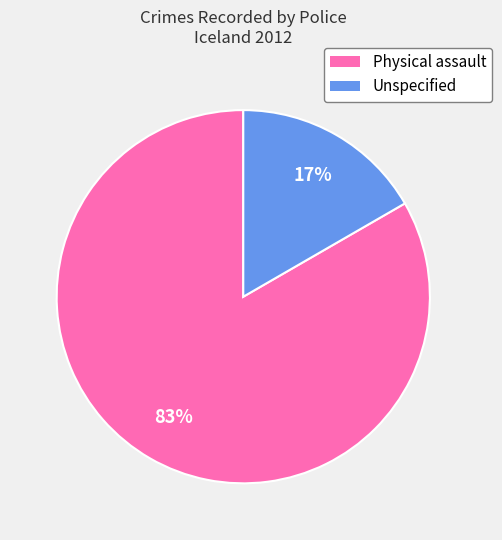

What is the smallest slice in the pie chart?

Unspecified